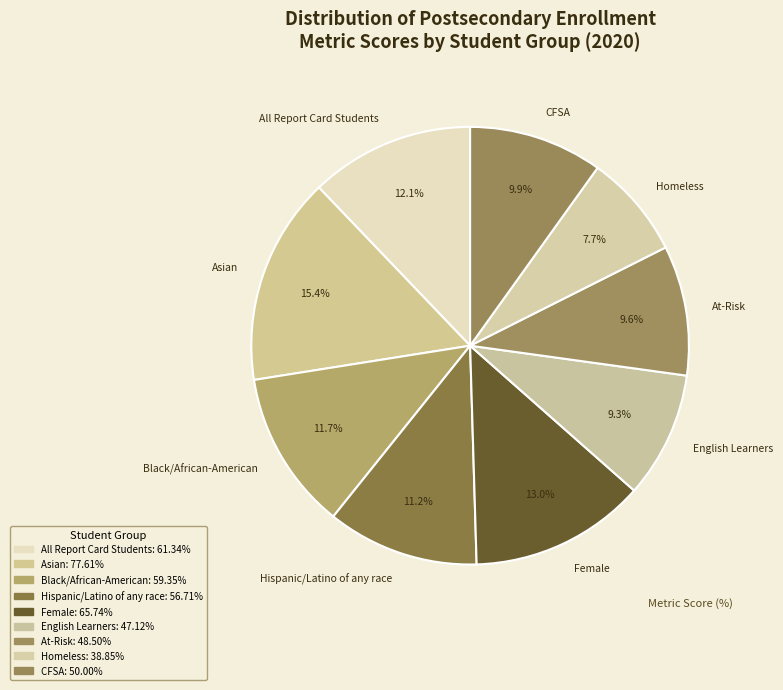

Do English Learners and Black/African-American together represent more than half of the pie?

No